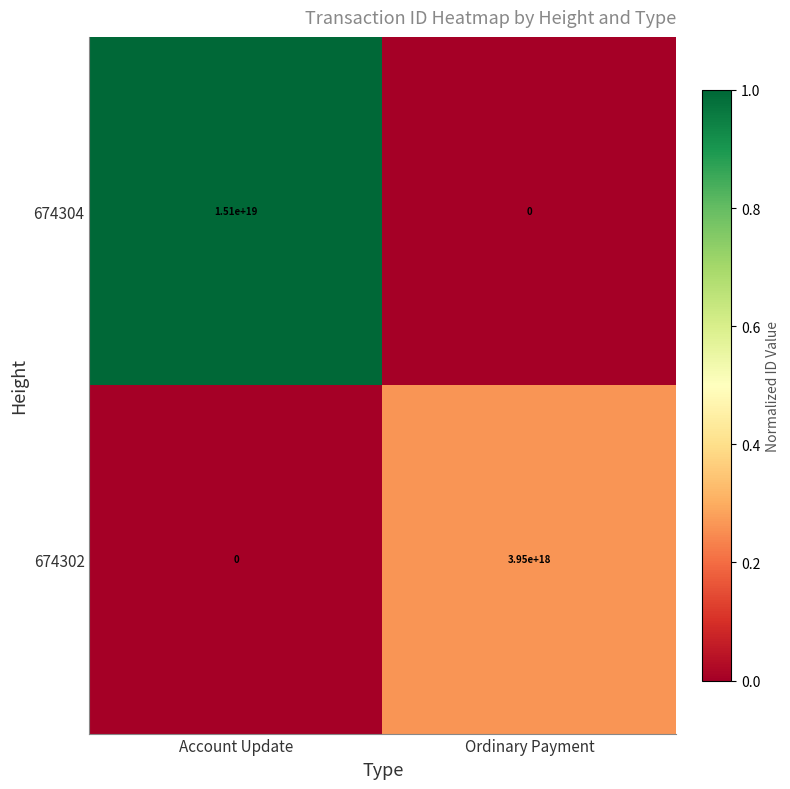

How many values in the 674304 series are below 15100000000000000000?

1